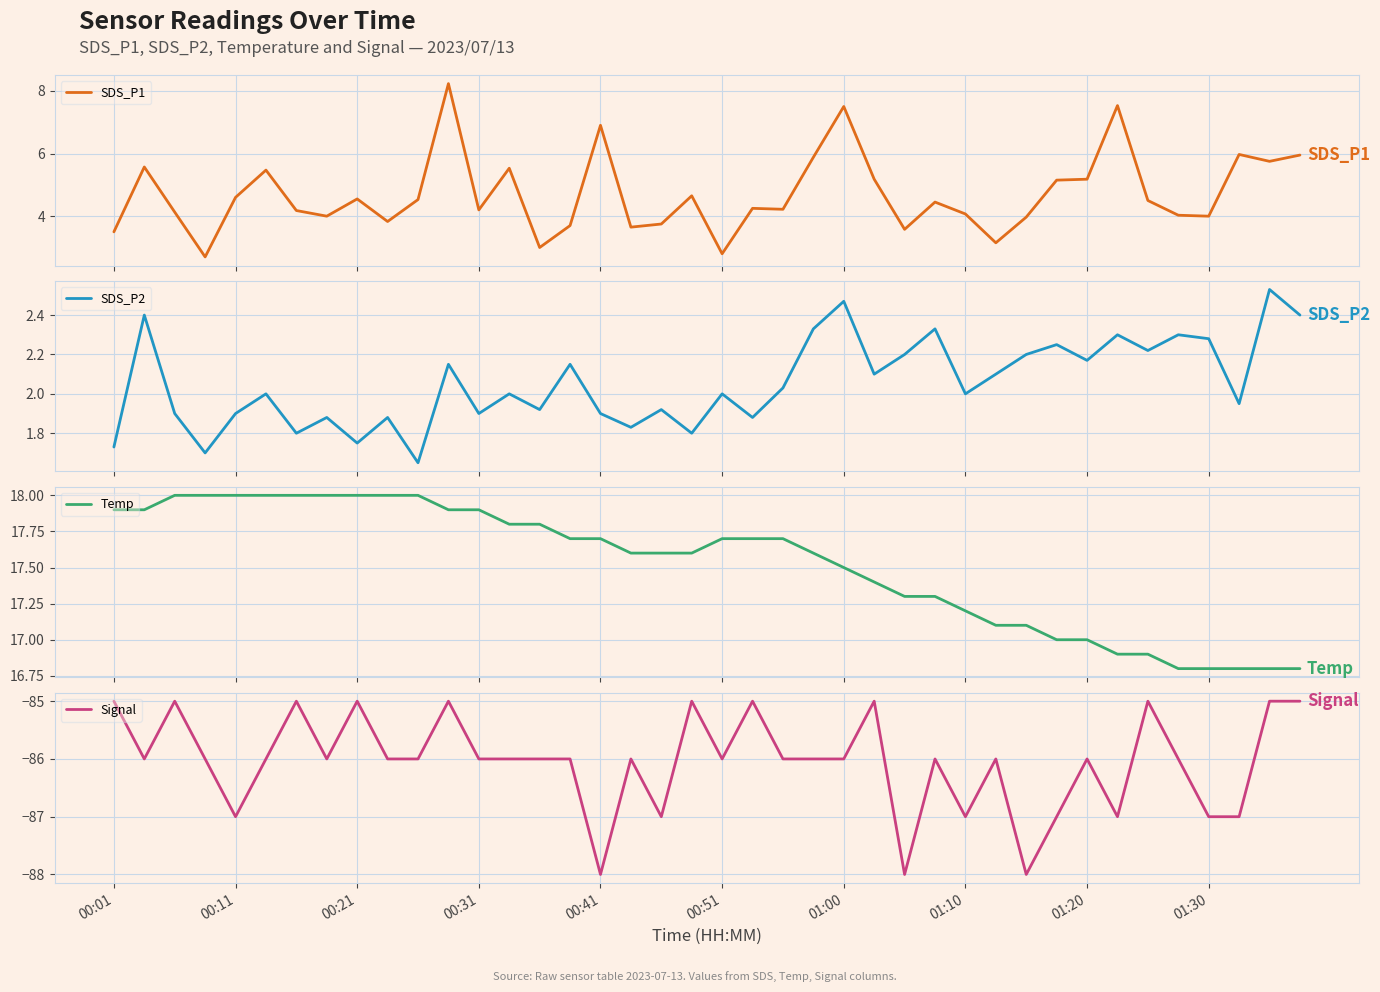

How many lines are shown in the chart?

4